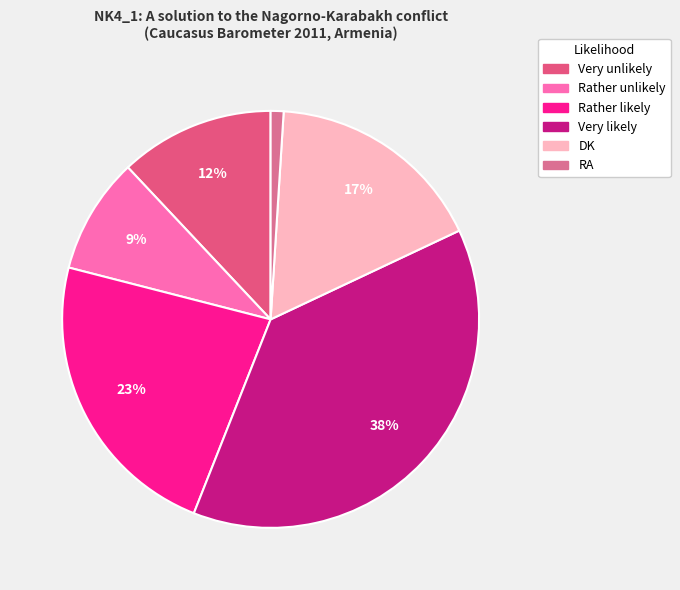

To the nearest percent, what is the combined percentage of Rather likely and DK?

40%